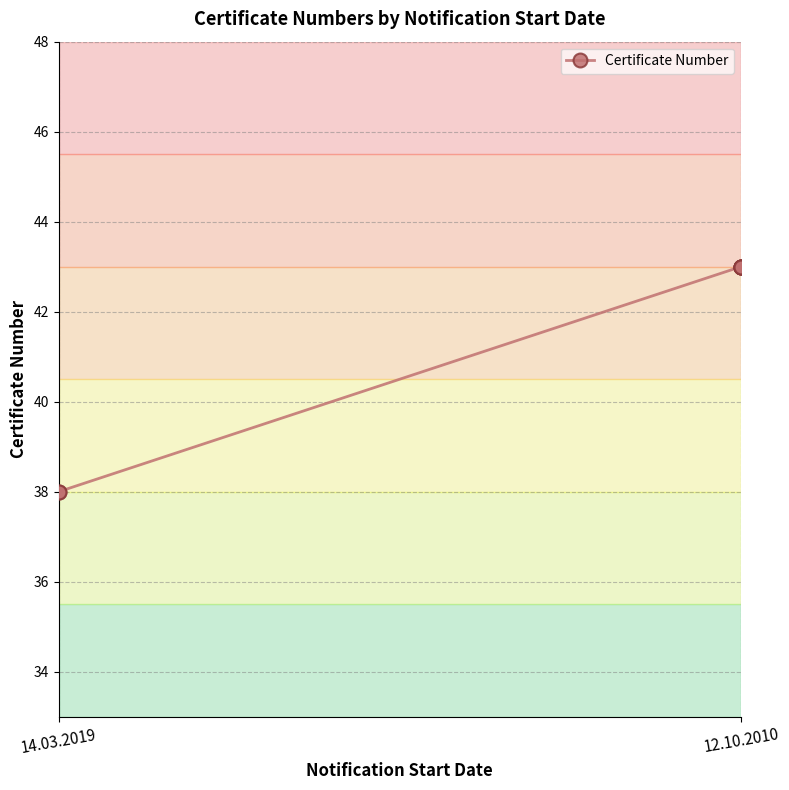

The value at 12.10.2010 is 20. True or false?

False